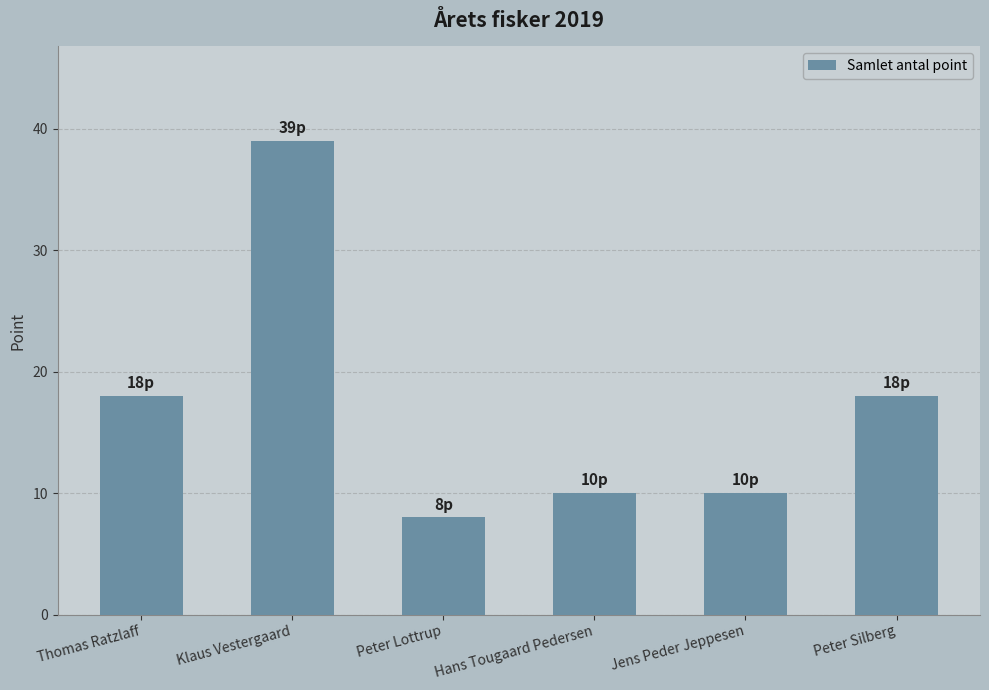

Which category has the highest value across all series?

Klaus Vestergaard